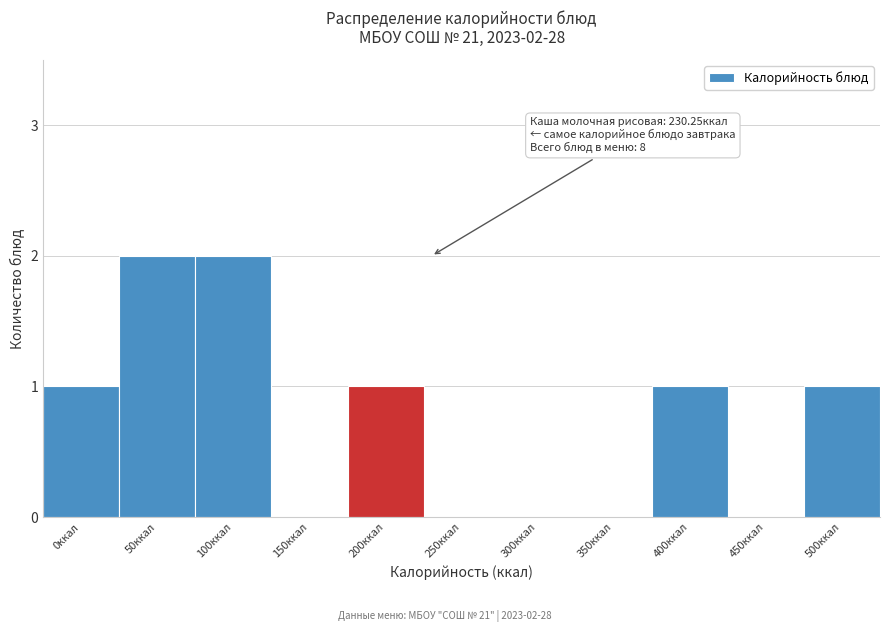

Reading left to right, list all the values displayed in this chart.

0ккал=1	50ккал=2	100ккал=2	150ккал=0	200ккал=1	250ккал=0	300ккал=0	350ккал=0	400ккал=1	450ккал=0	500ккал=1